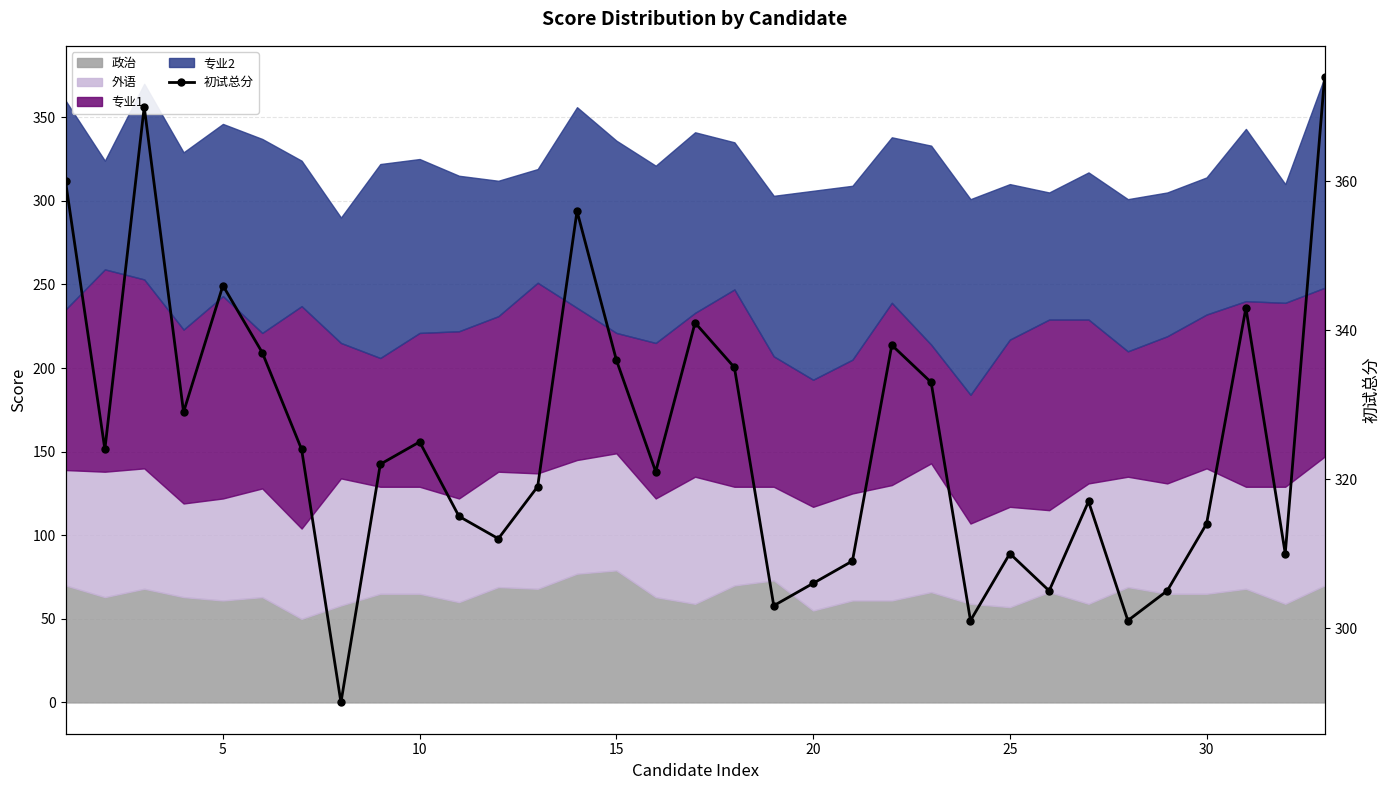

Which has a higher value, 19 or 15?

15